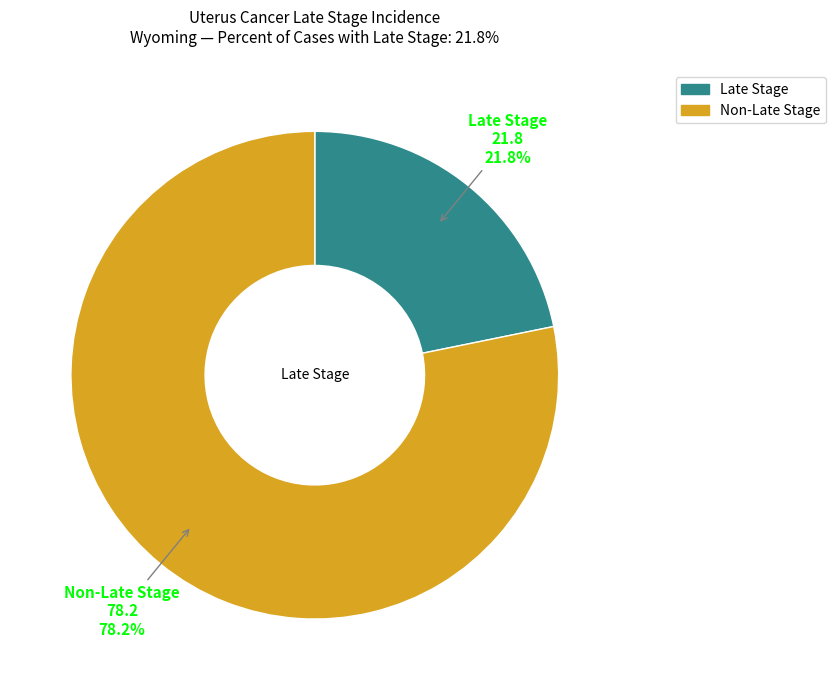

Does any single category account for the majority?

Yes